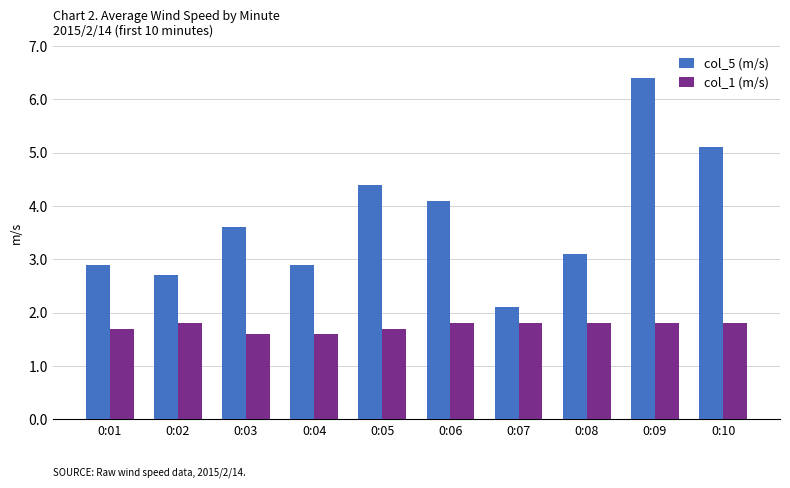

What is the difference between the second highest and second lowest values in the col_5 (m/s) series?

2.4